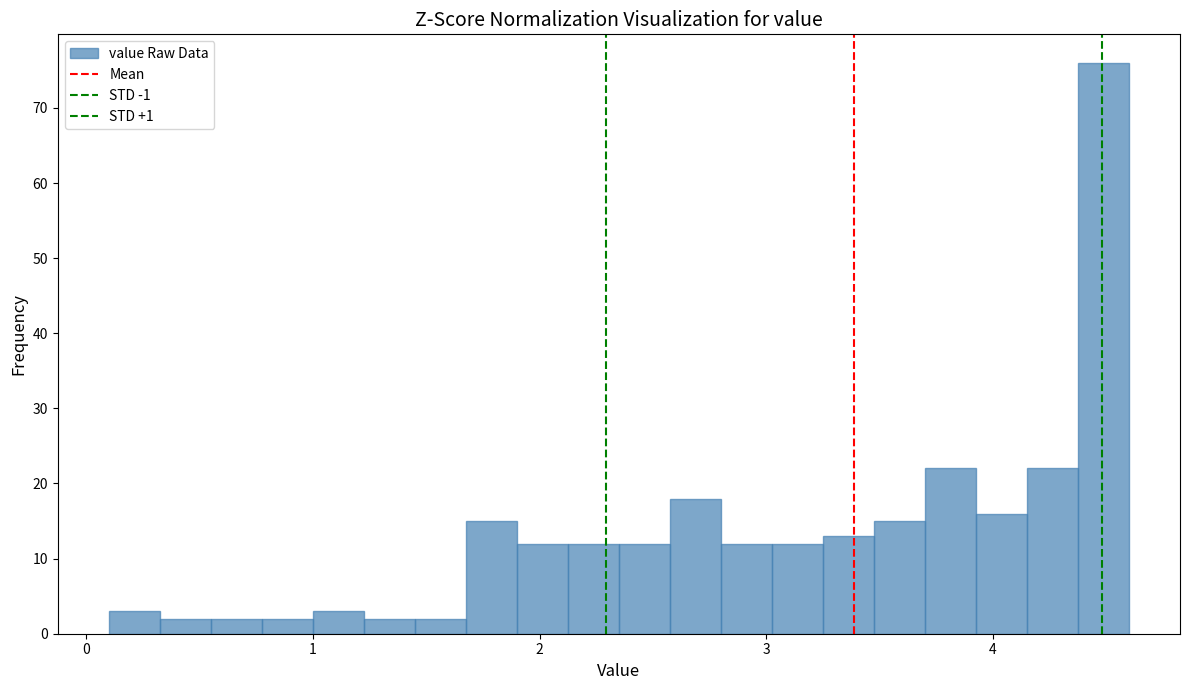

Around what value on the x-axis is the tallest bar? Give the approximate position of its centre, as read against the axis.

4.5